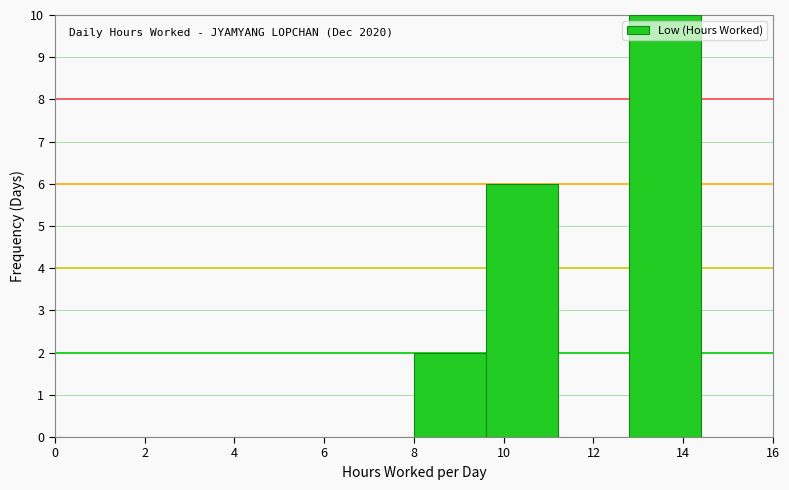

Which range on the x-axis has the tallest bar?

12.8 to 14.4